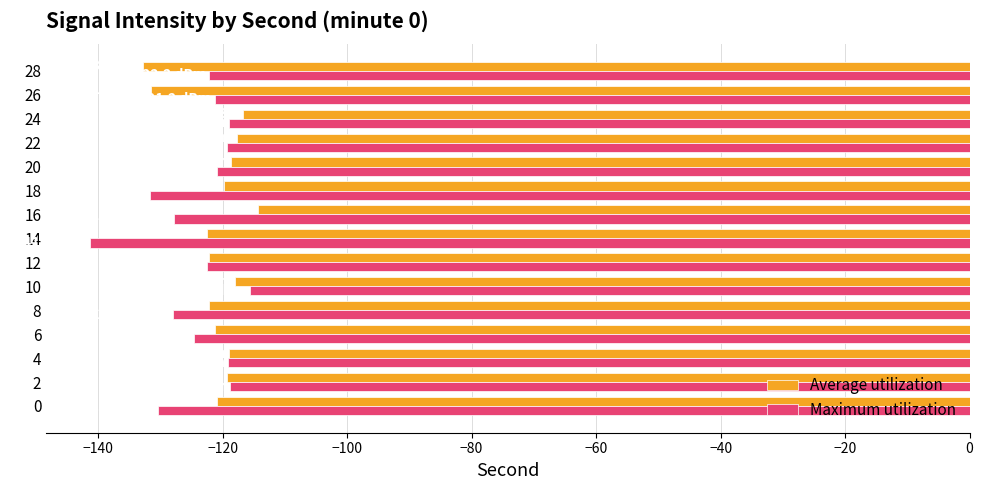

What is the total value across all series at 22?

-237.0